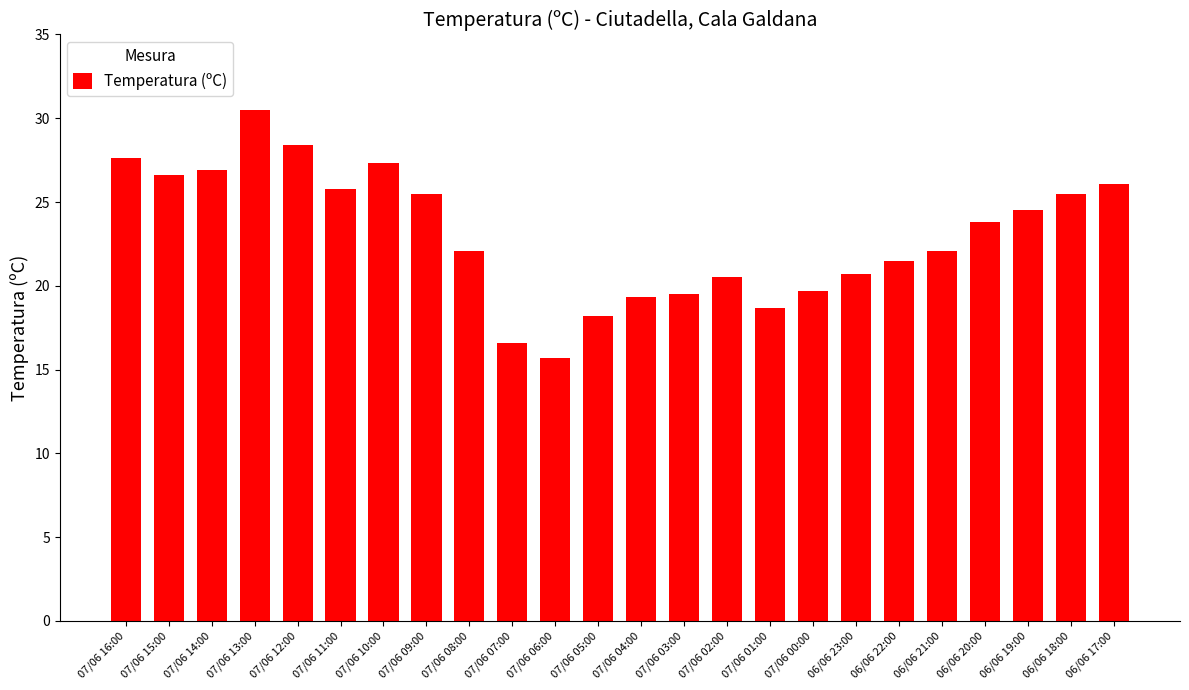

What is the minimum value shown in the chart?

15.7